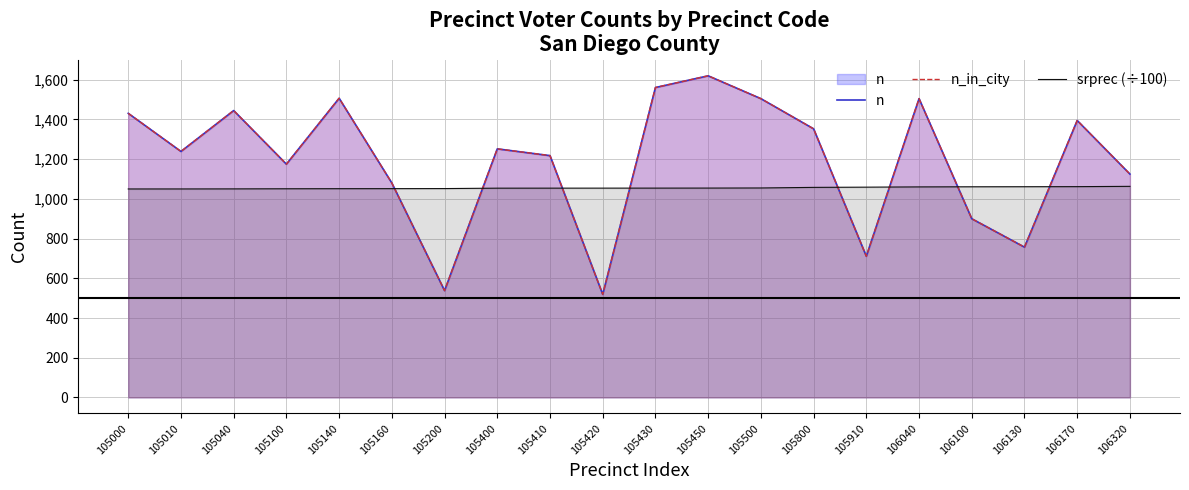

How many lines are shown in the chart?

3